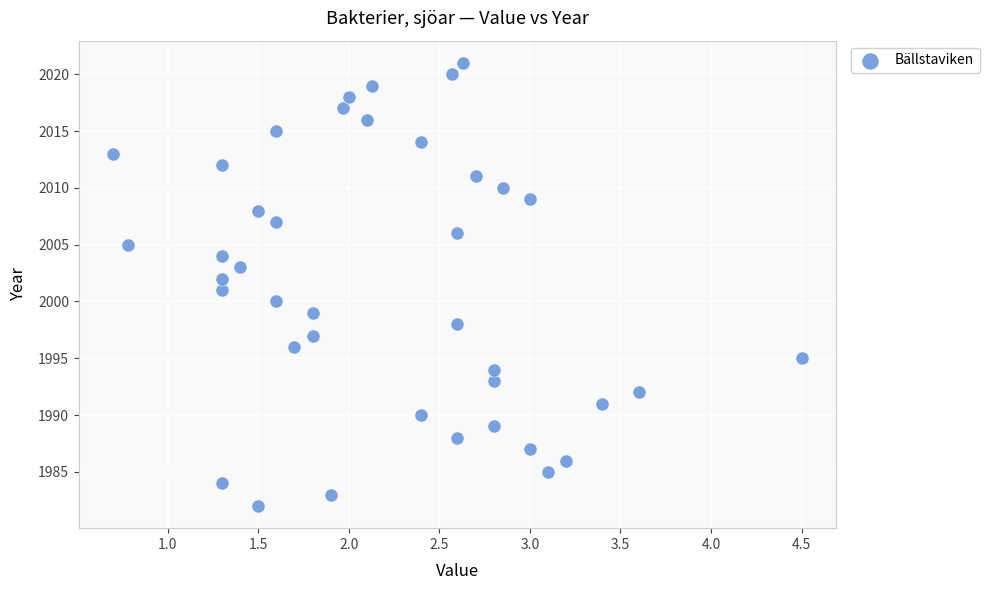

What is the range of Y values (max minus min)?

39